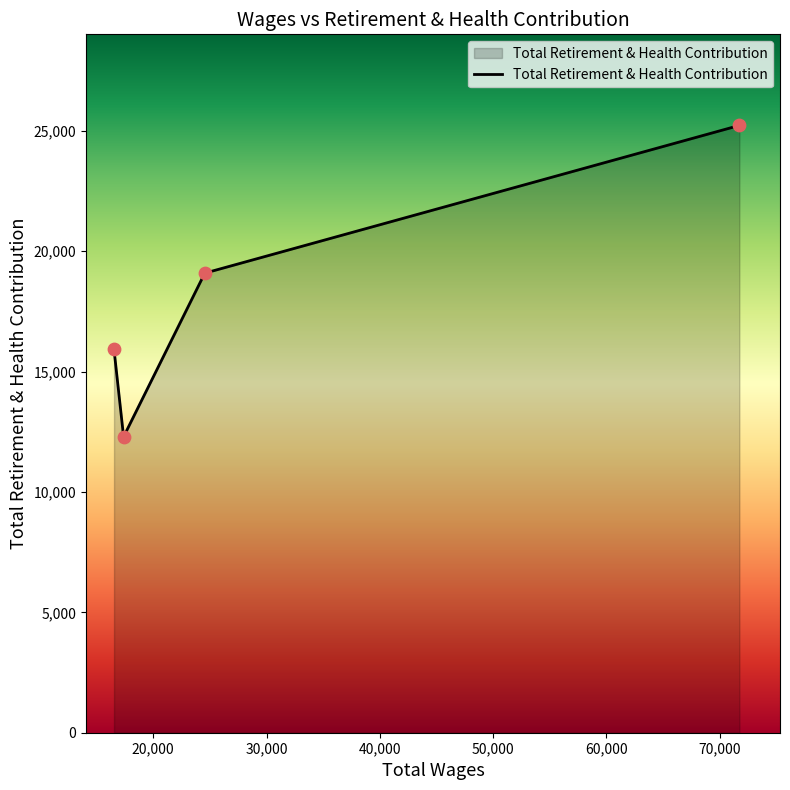

What is the smallest value displayed?

12291